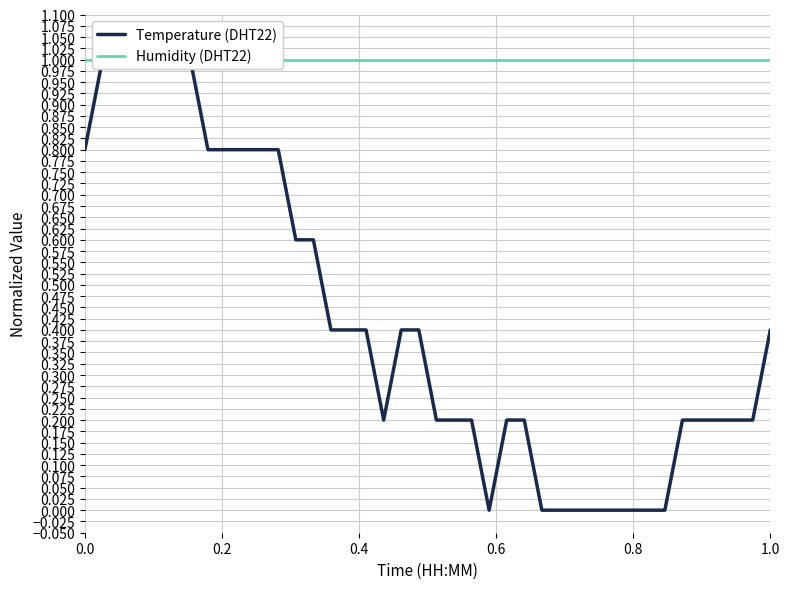

What are all the series names shown in the legend?

Temperature (DHT22), Humidity (DHT22)